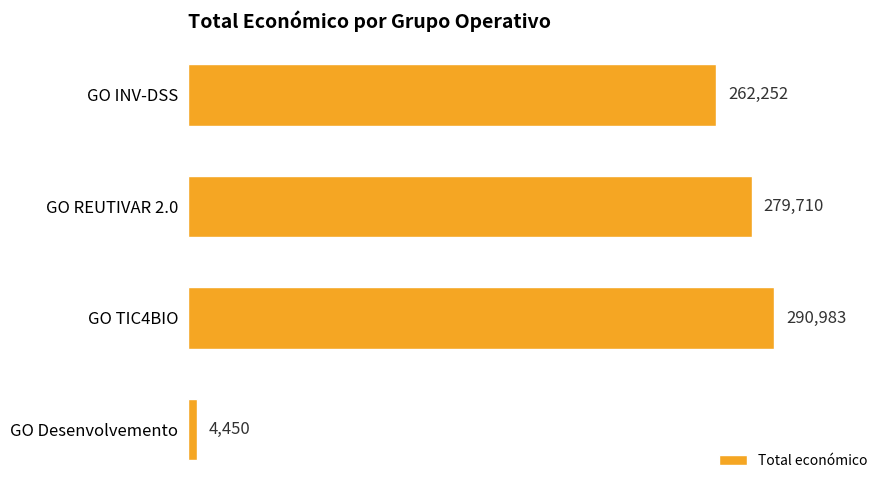

Does the chart contain stacked bars?

No